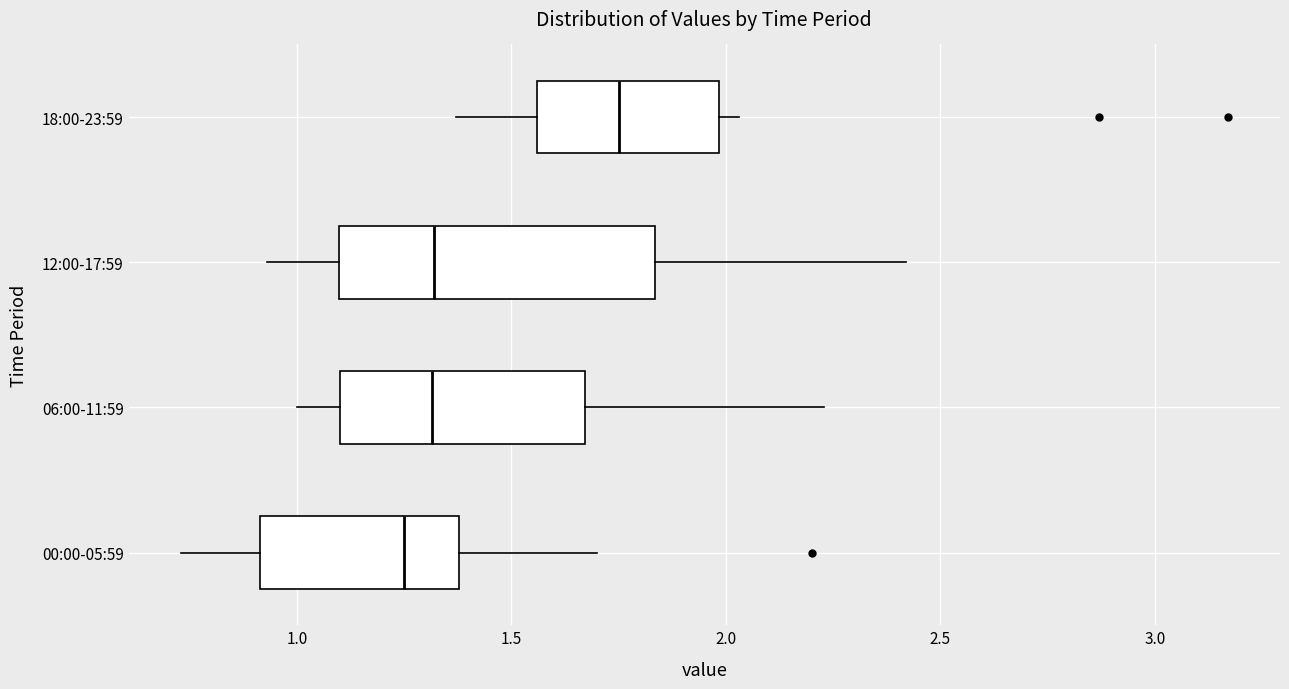

Where does the right whisker of the box for 00:00-05:59 end on the x-axis? The values are not printed on the chart, so give them approximately, as read against the axis.

1.70